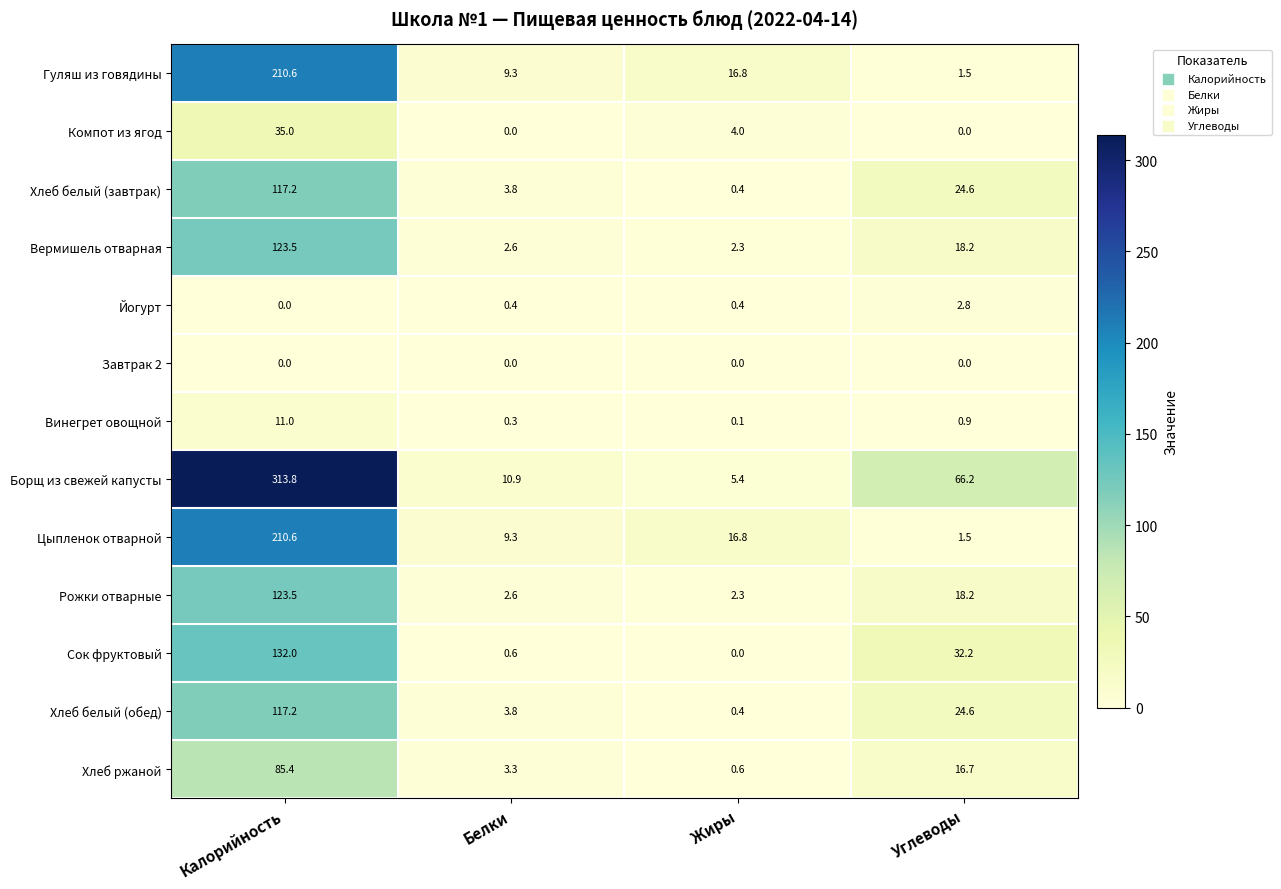

The value of Завтрак 2 at Белки is 0.0. True or false?

True